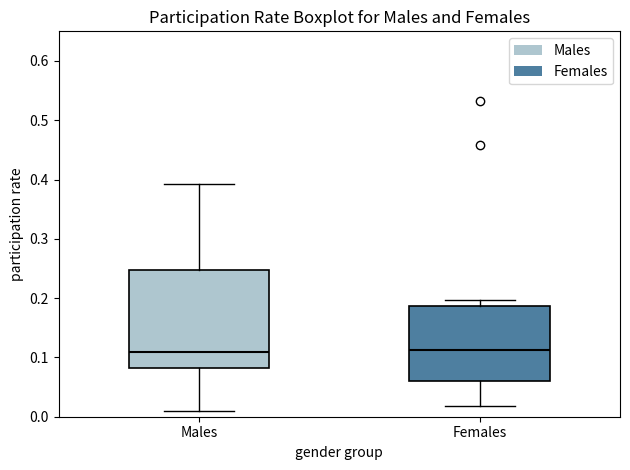

Comparing the boxes themselves (not the whiskers), which one is the tallest?

Males